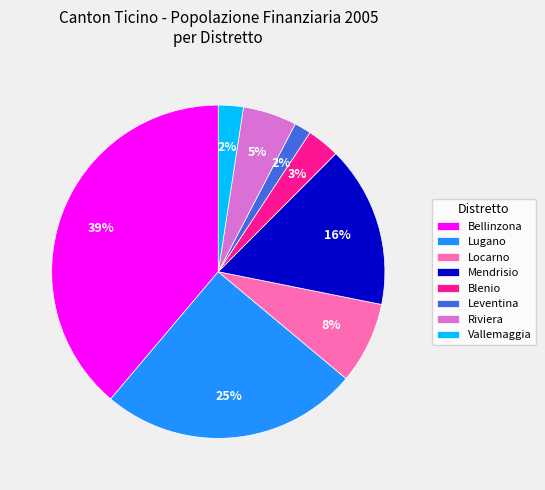

To the nearest percent, what percentage of the pie is Bellinzona?

39%